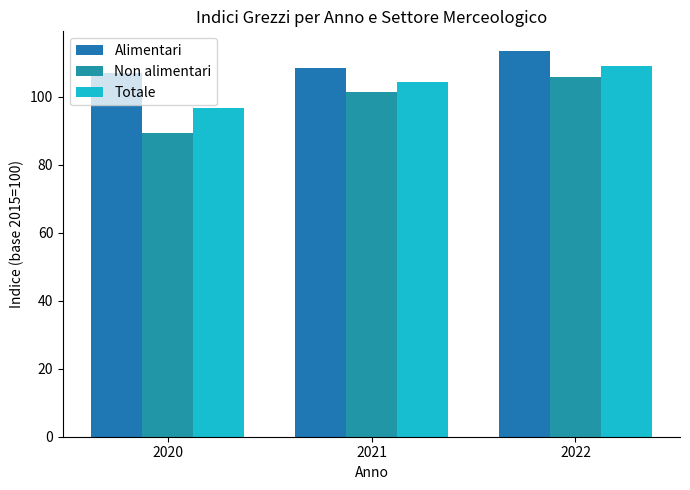

What is the difference between the Non alimentari values at 2021 and 2020?

11.9